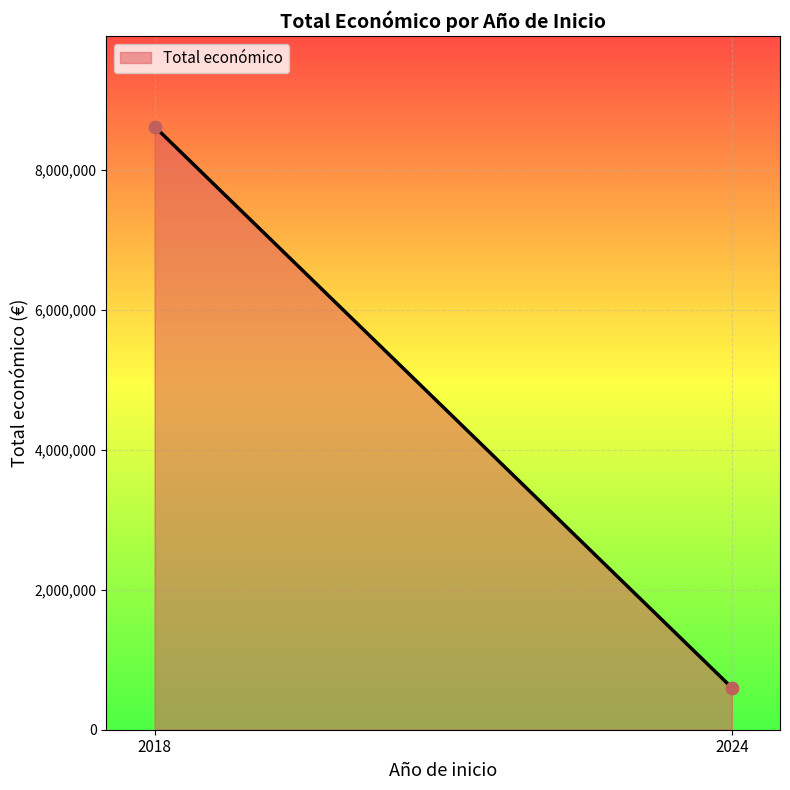

What is the average Y value?

4612956